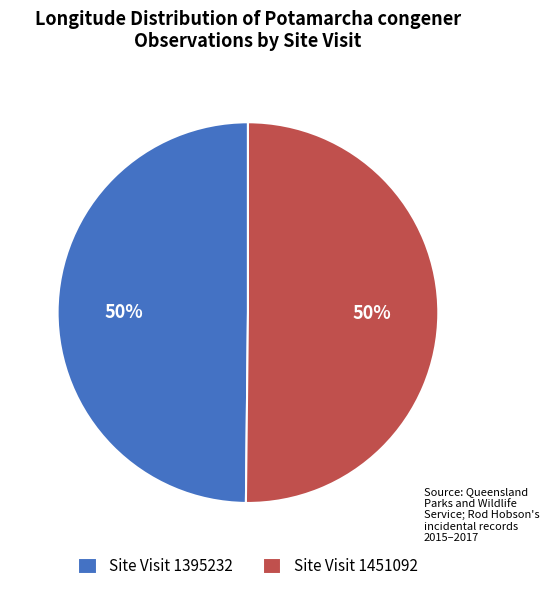

Do Site Visit 1395232 and Site Visit 1451092 together represent more than half of the pie?

Yes